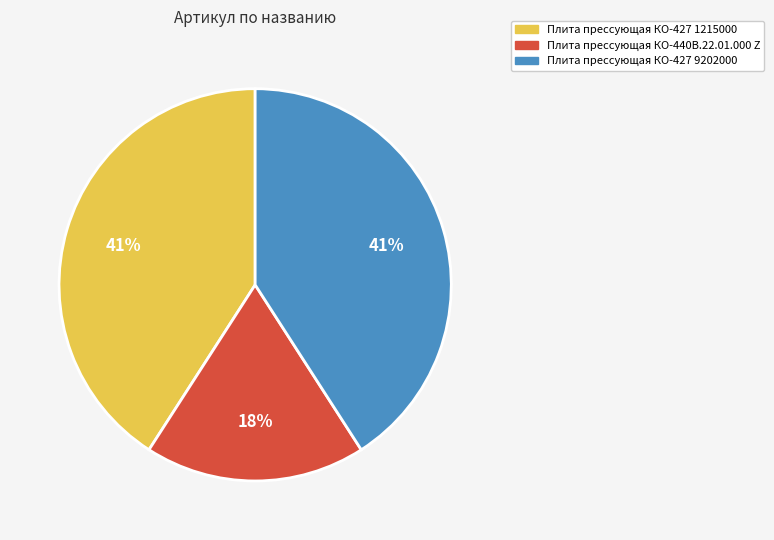

Combined, do Плита прессующая КО-427 9202000 and Плита прессующая КО-440В.22.01.000 Z account for over 50%?

Yes